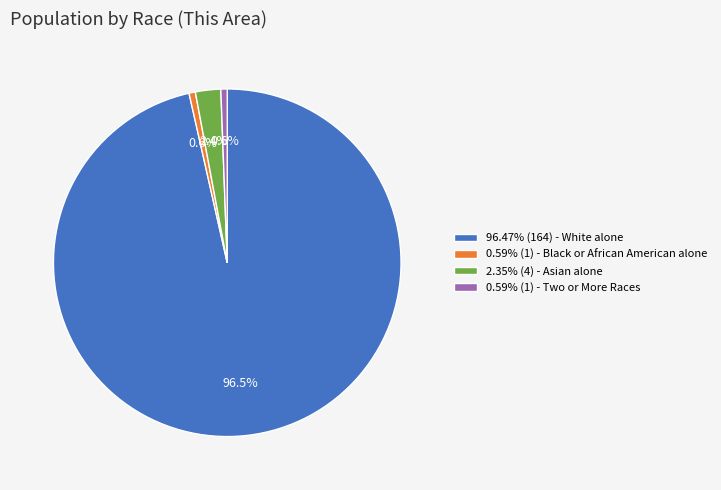

To the nearest percent, what is the difference between the largest and smallest slice percentages?

96%